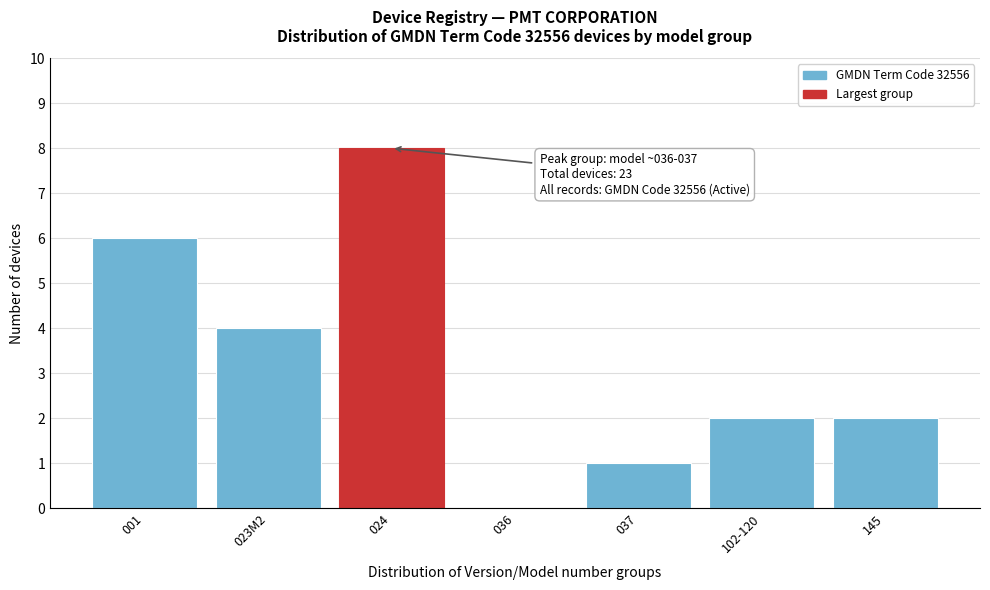

Reading left to right, what are all the values shown in this chart?

001=6	023M2=4	024=8	036=0	037=1	102-120=2	145=2